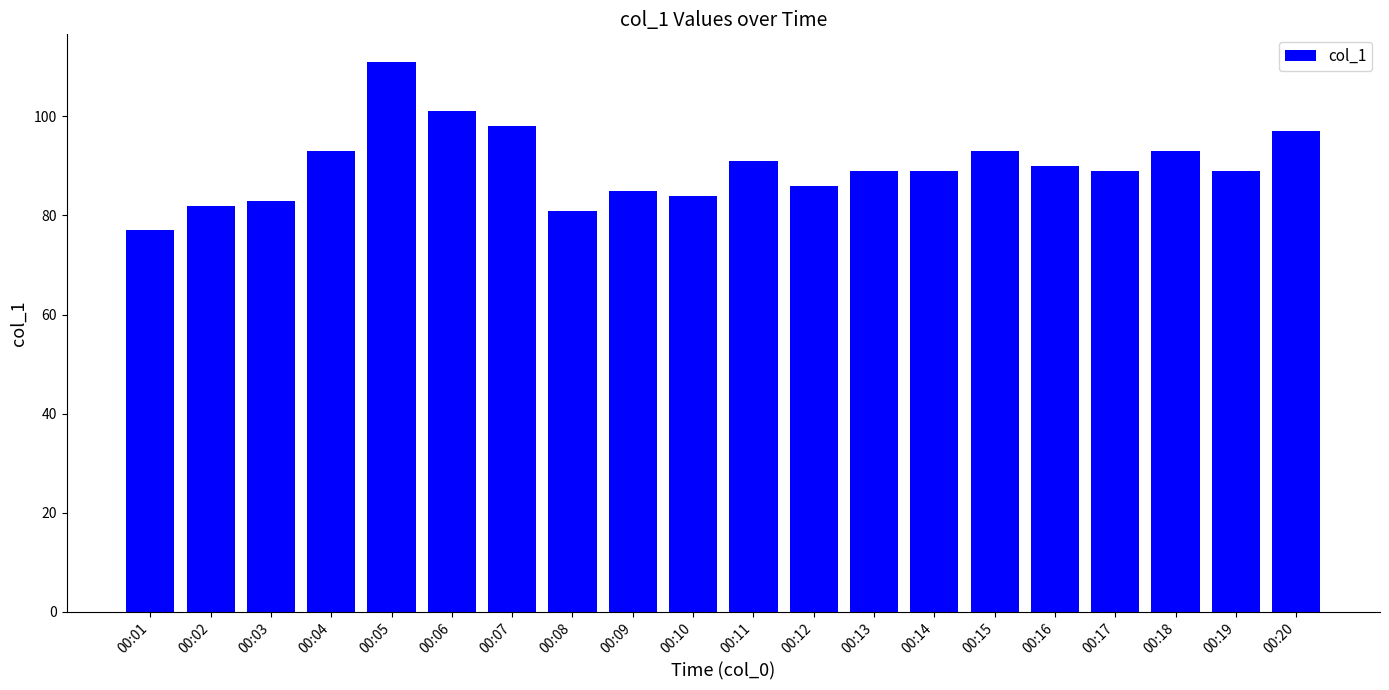

How many categories are shown in the chart?

20